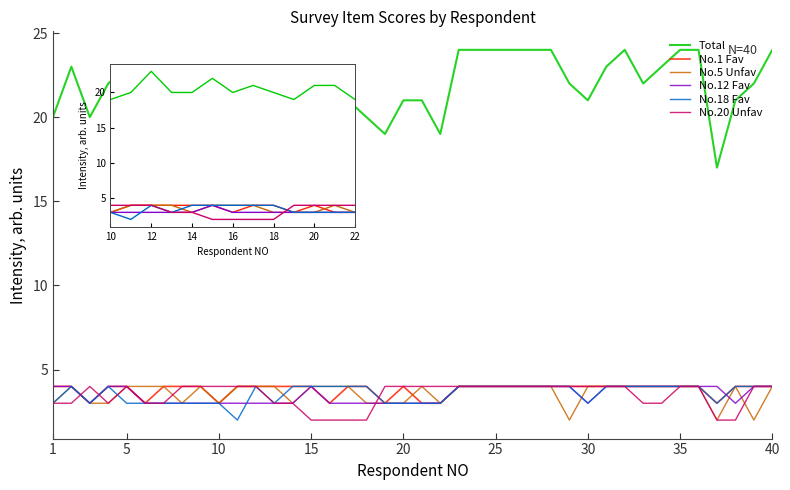

True or false: No.5 Unfav and Total intersect in this chart.

False